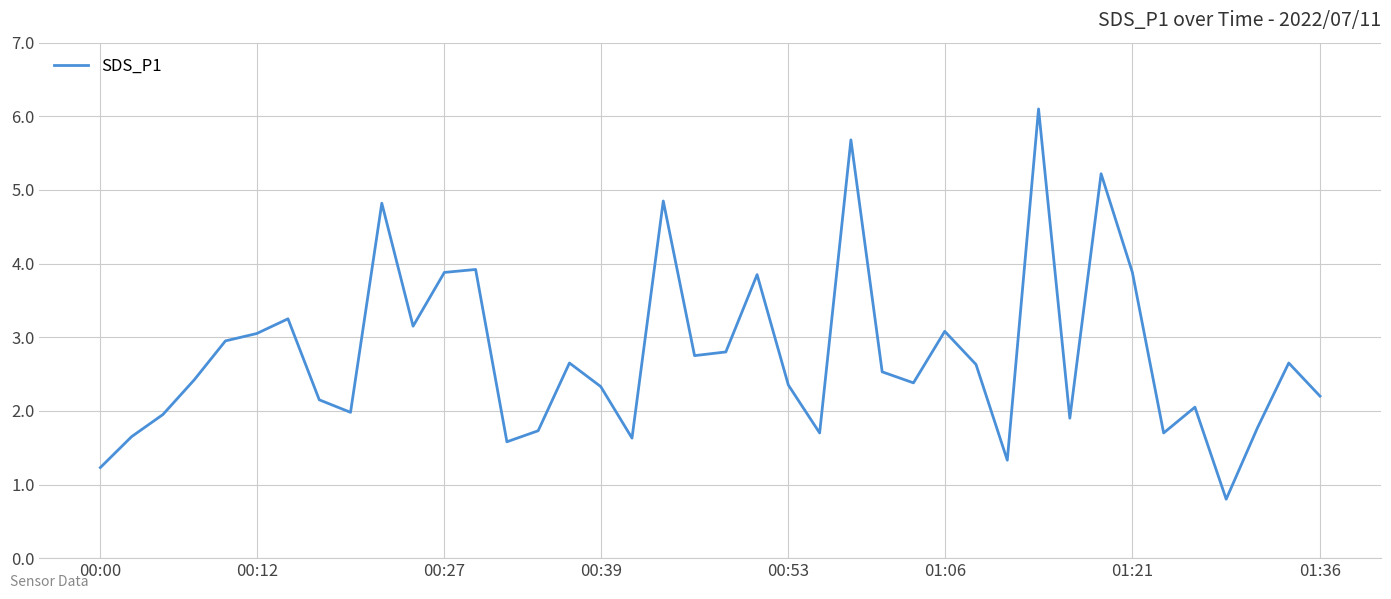

What is the maximum value shown in the chart?

6.1